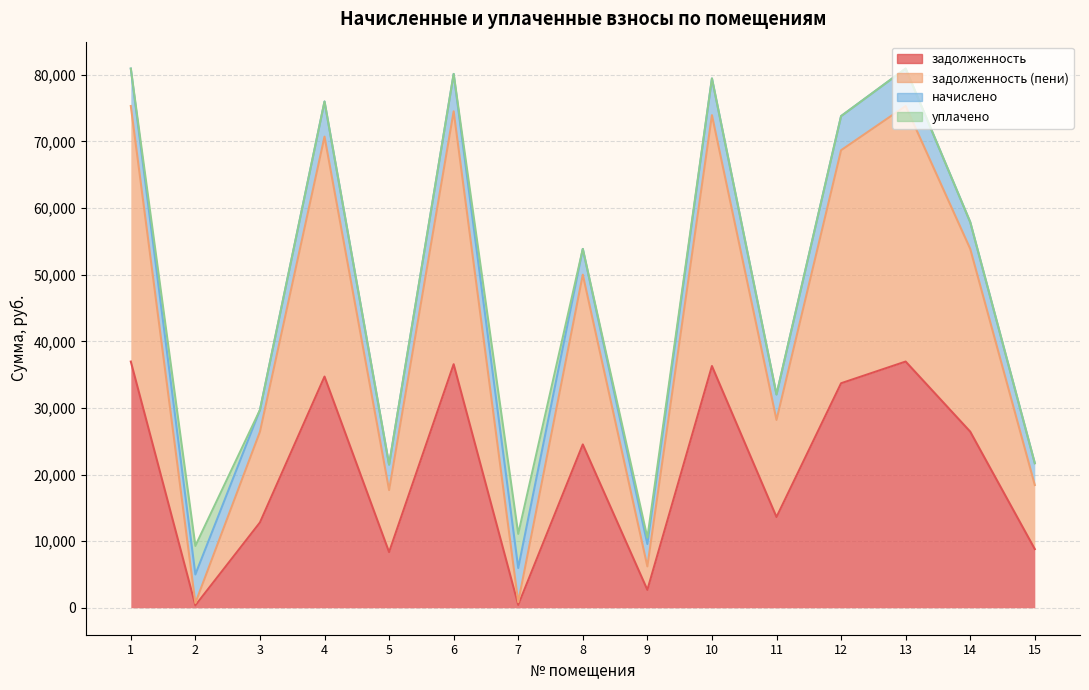

What is the difference between the задолженность (пени) values at 9 and 3?

20212.5